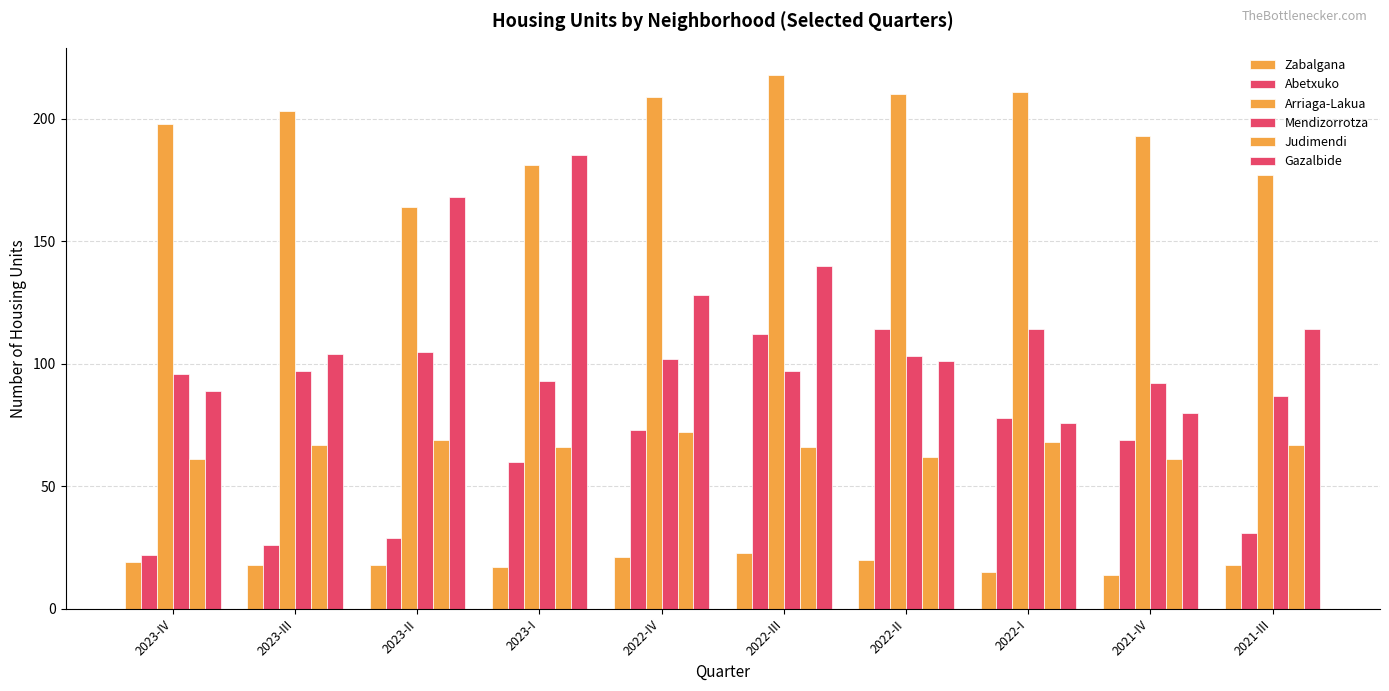

Which category has the highest value in the Mendizorrotza series?

2022-I